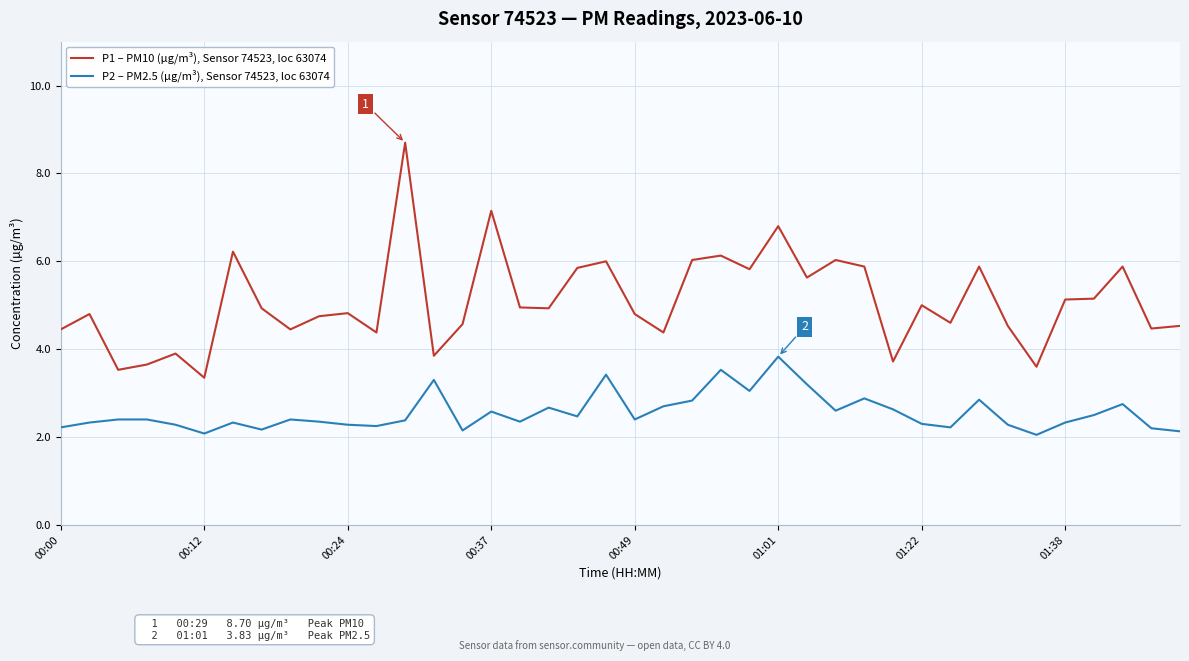

What is the greatest value displayed?

8.7